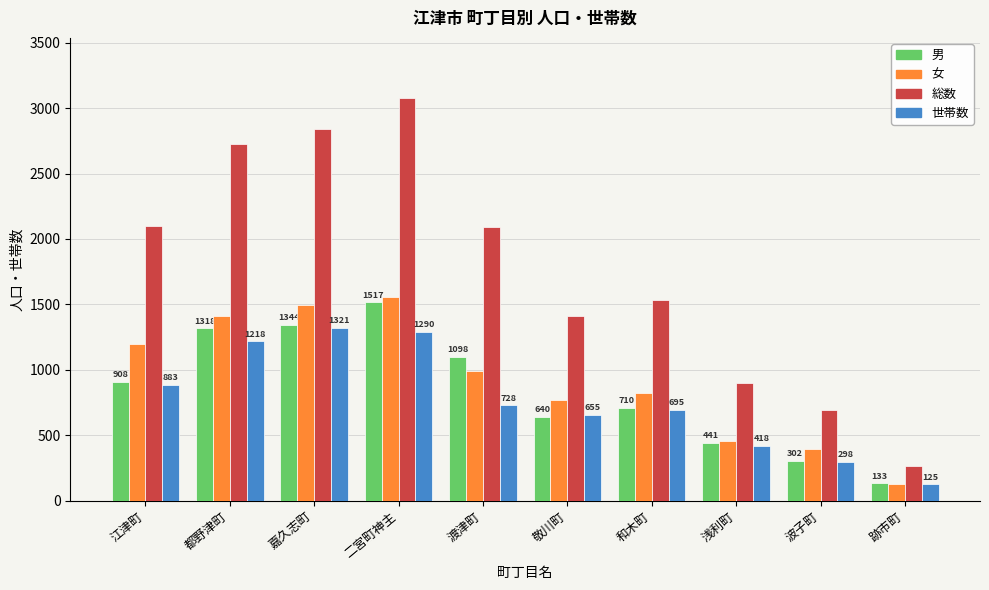

What is the maximum value for 総数?

3076